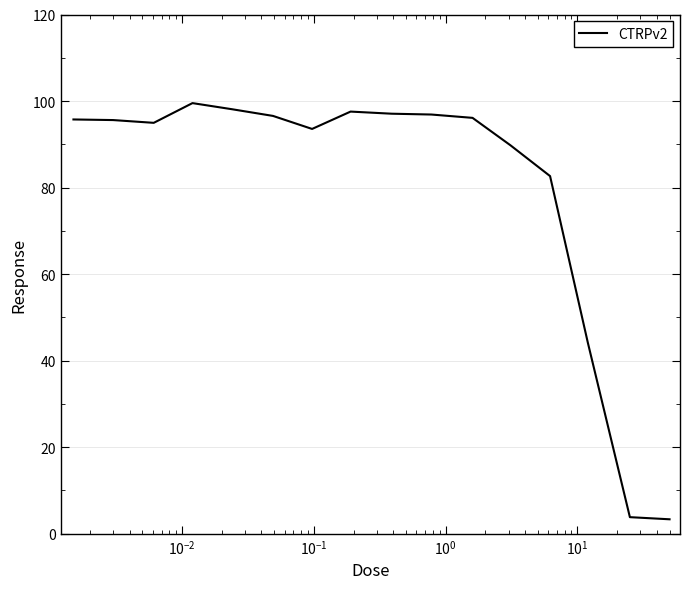

What is the maximum value shown in the chart?

99.5